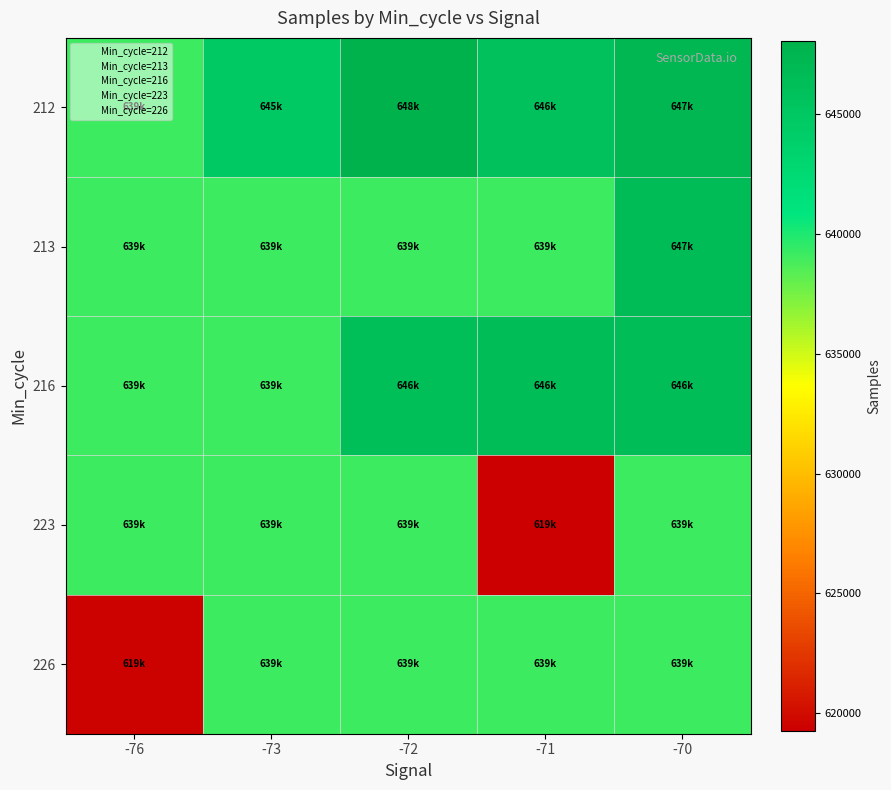

Which series has the largest total across all categories?

212